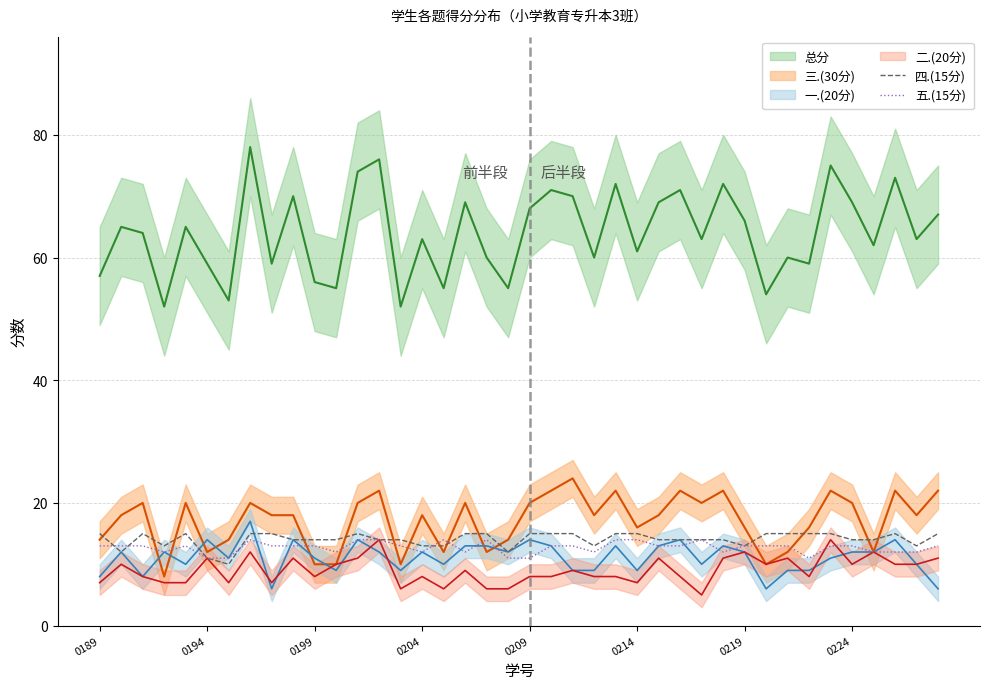

How many intersections are there between 四.(15分) and 五.(15分)?

5